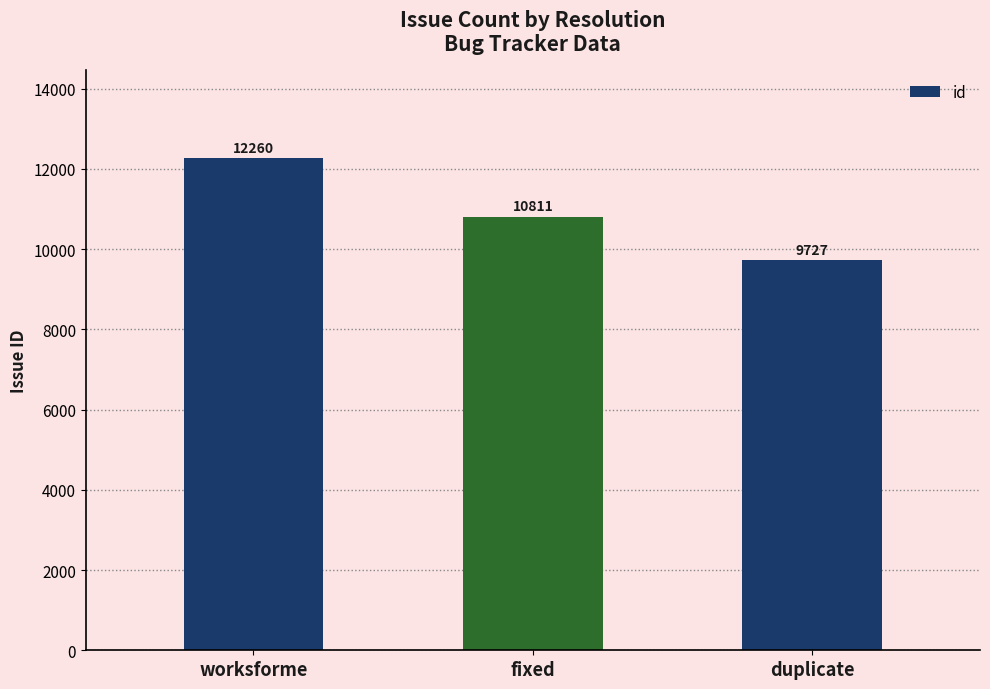

What position from the right is worksforme?

3